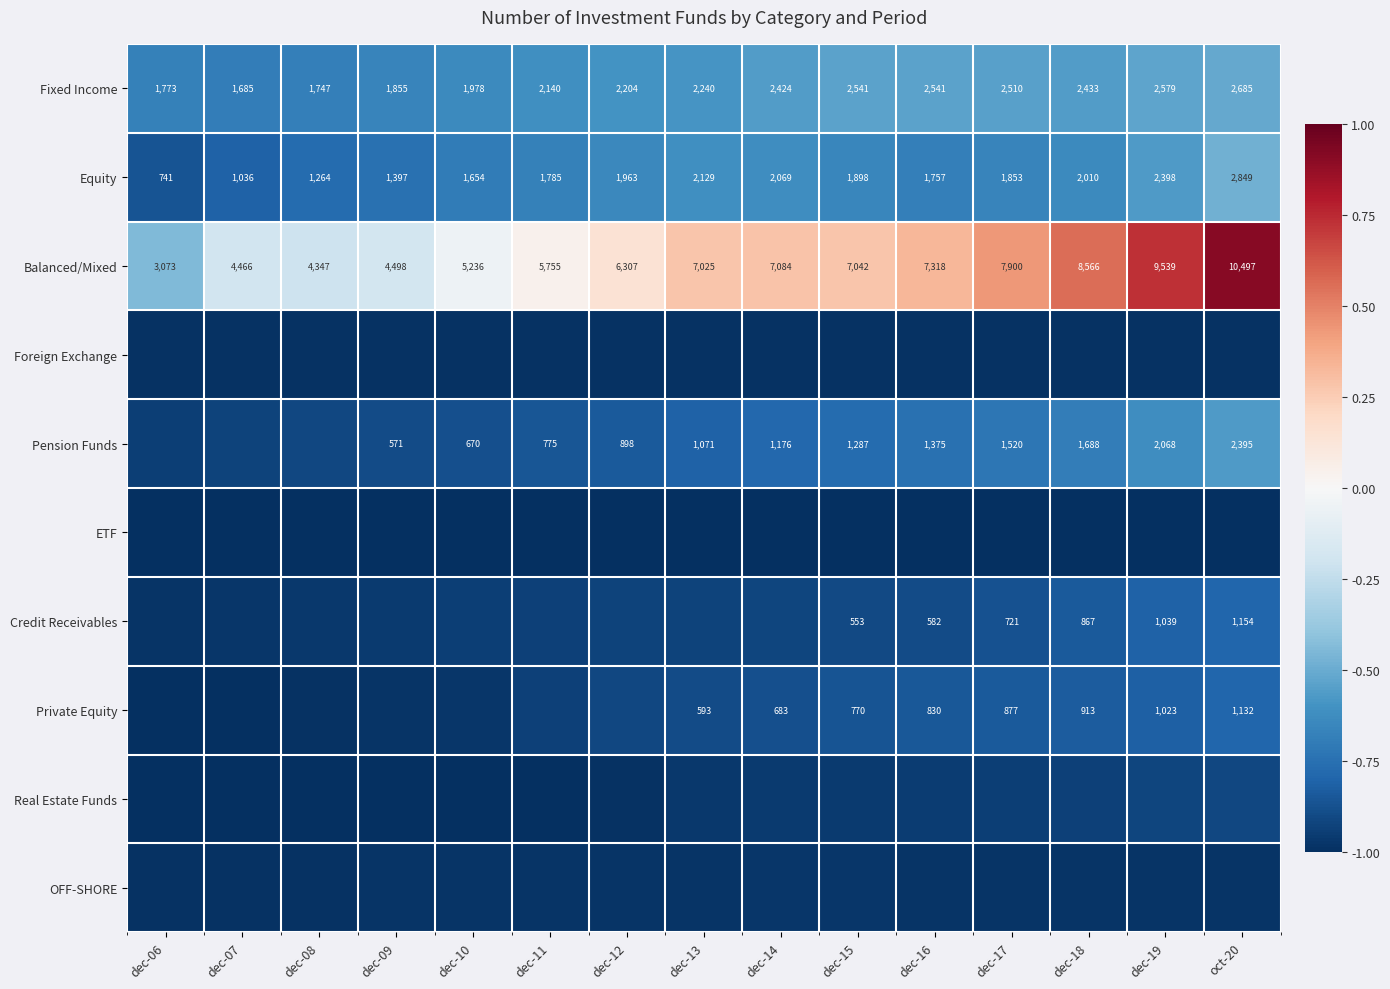

How many data points in Equity are less than 1853?

7